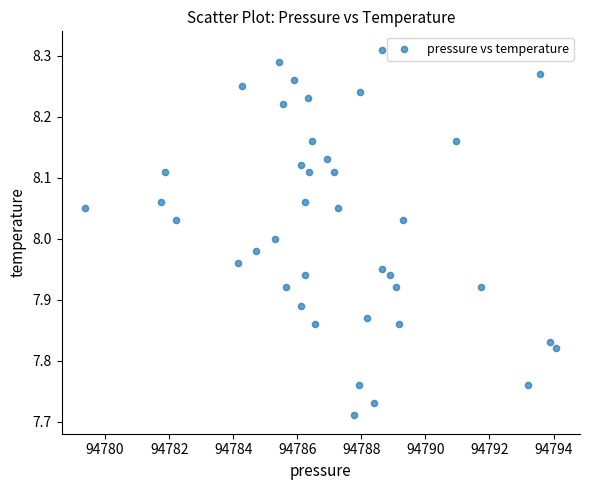

What is the range of X values (max minus min)?

14.7